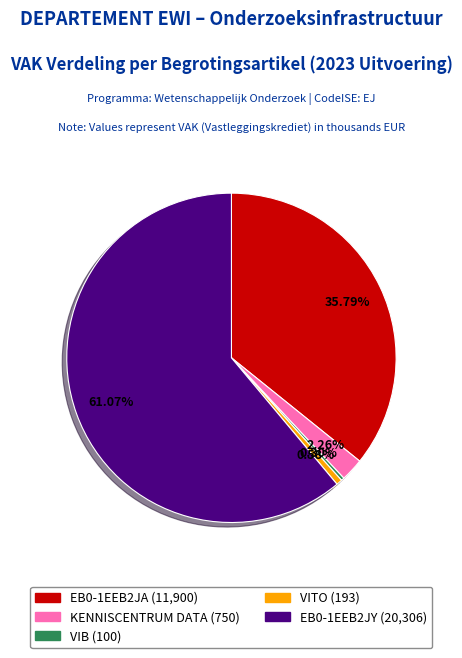

To the nearest percent, what is the difference between the largest and smallest slice percentages?

61%